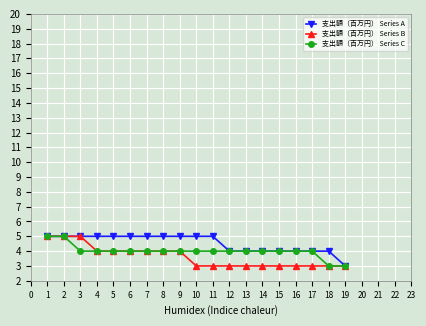

How many data points does each series have?

19